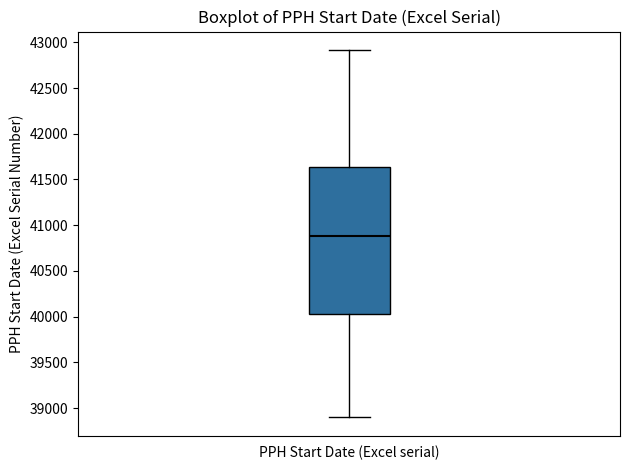

Where does the median line of the box for PPH Start Date (Excel serial) sit on the y-axis? The values are not printed on the chart, so give them approximately, as read against the axis.

40900